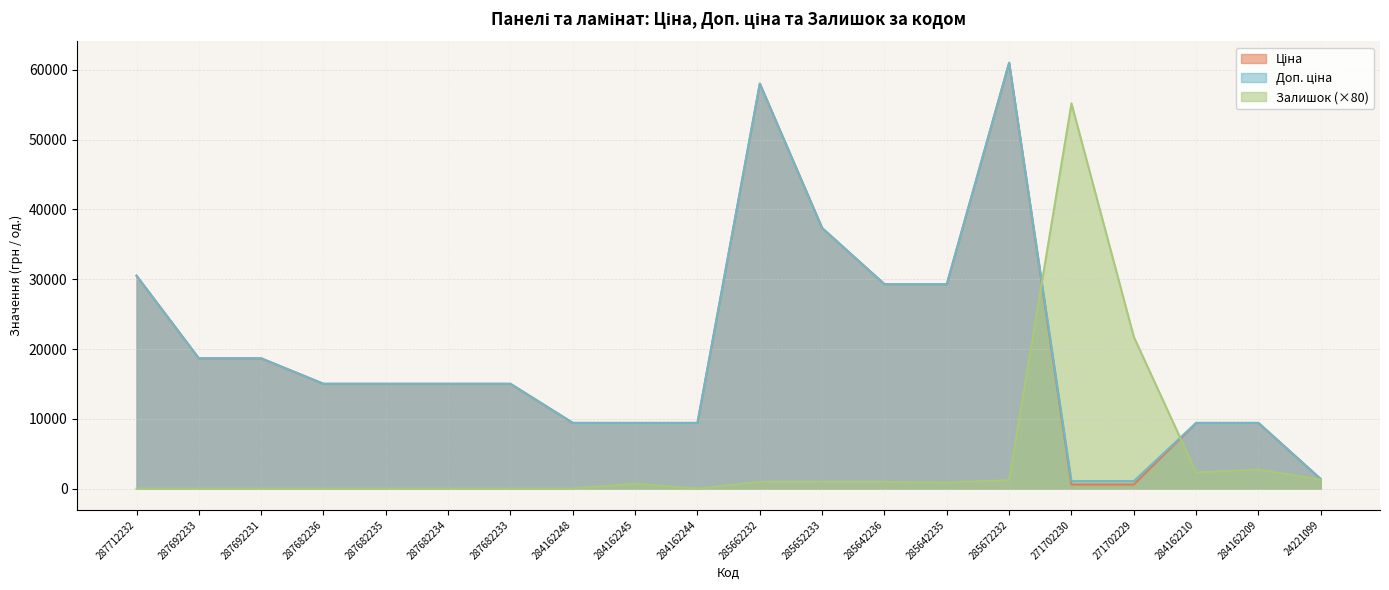

How many lines are shown in the chart?

3